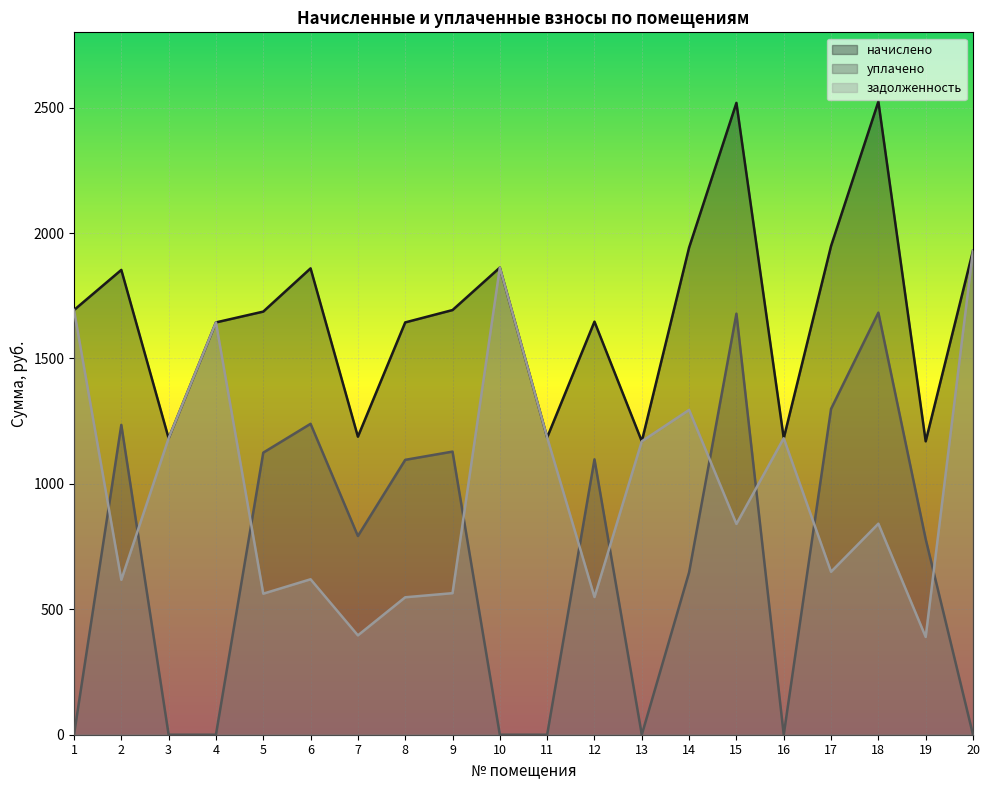

True or false: начислено has a value of 782.9 at 15.

False